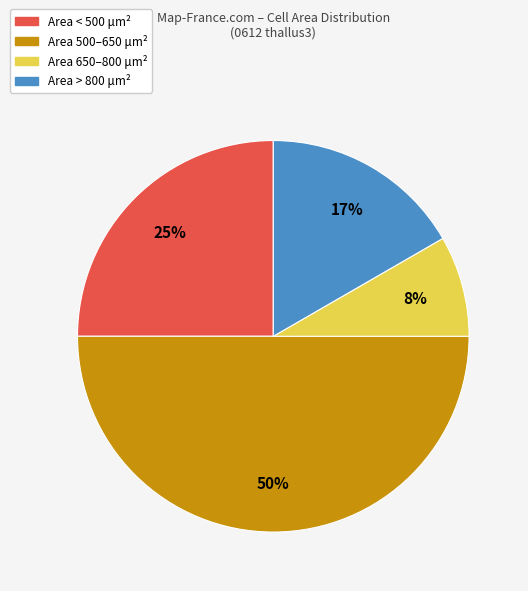

To the nearest percent, what is the difference between the largest and smallest slice percentages?

42%